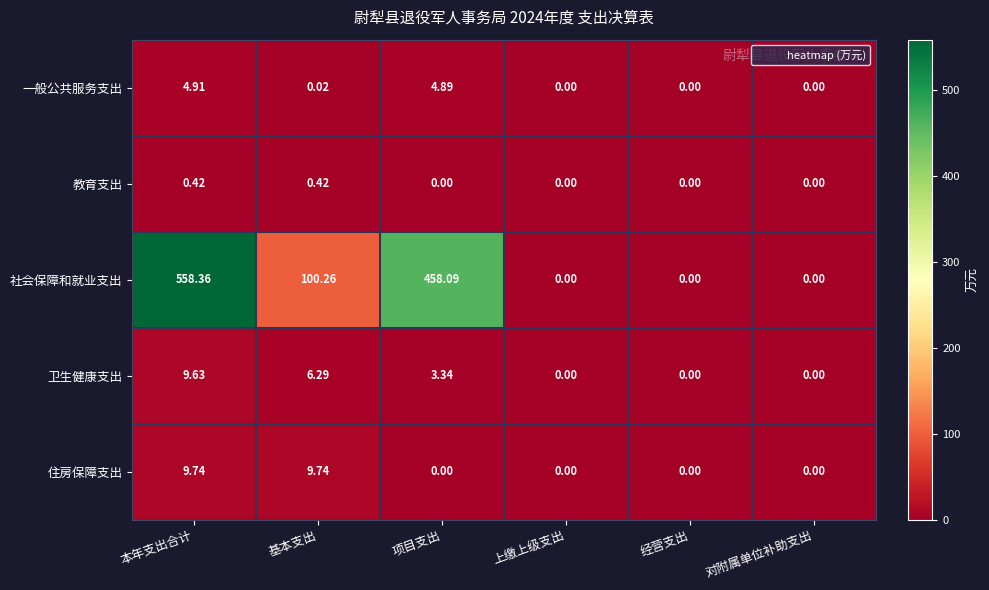

How many data points does each series have?

6